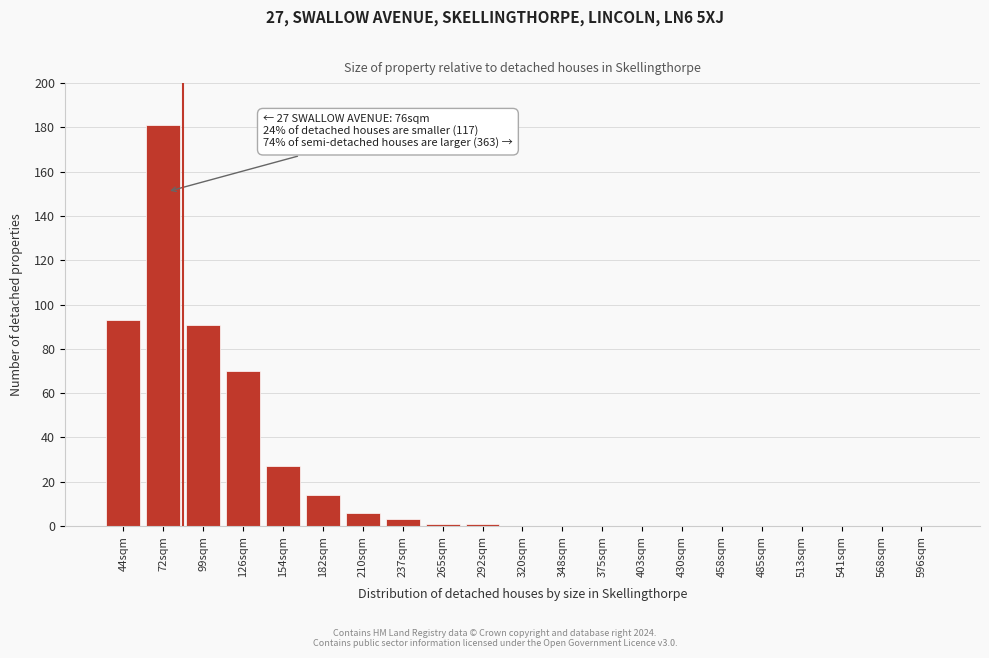

What is the sum of all values?

487